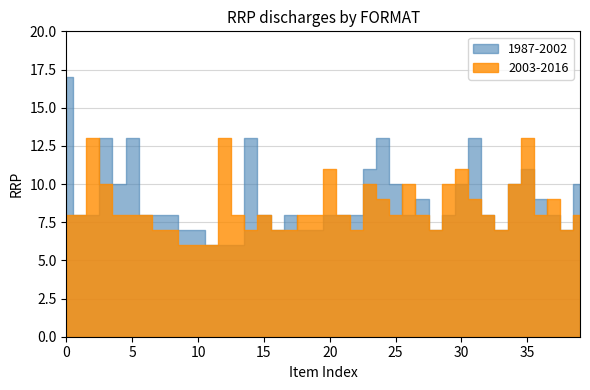

Which series has the largest total across all categories?

1987-2002